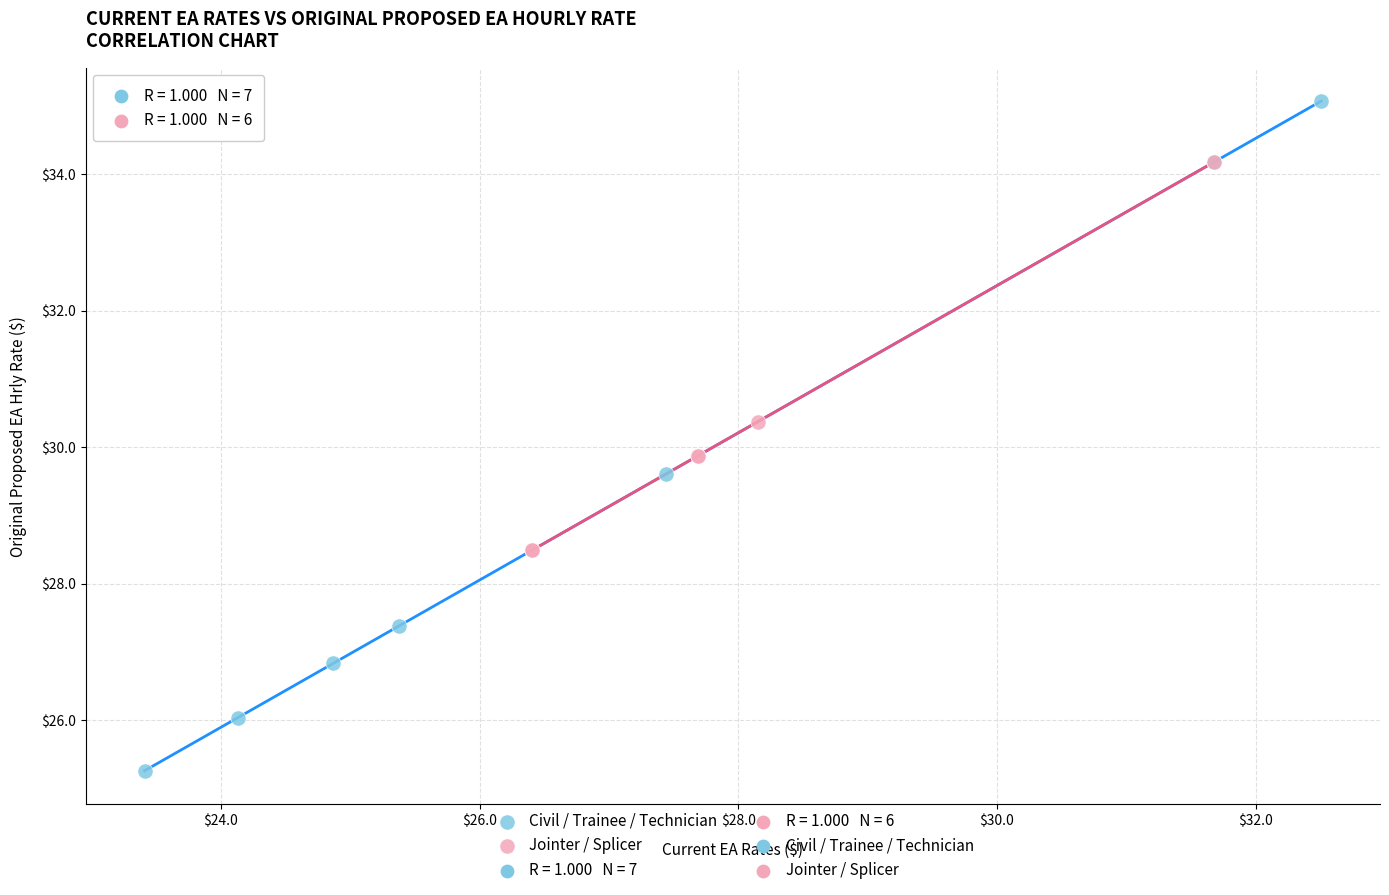

Which series contains the lowest Y value?

Civil / Trainee / Technician